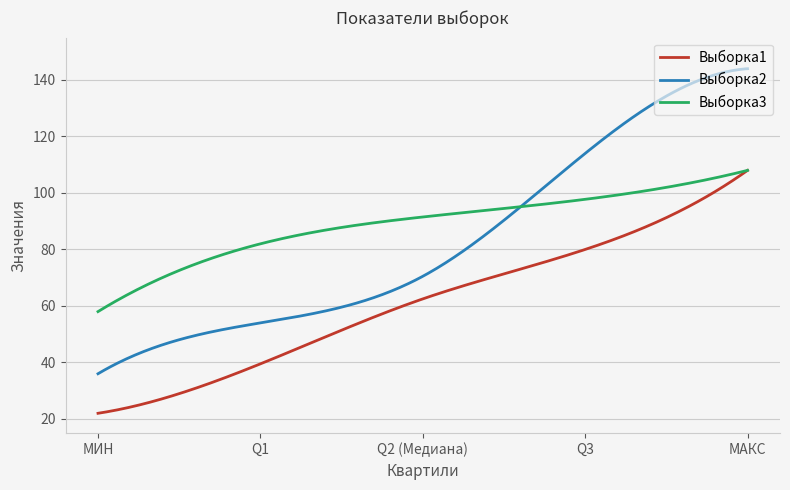

List the series in order of their overall mean, highest first.

Выборка3, Выборка2, Выборка1